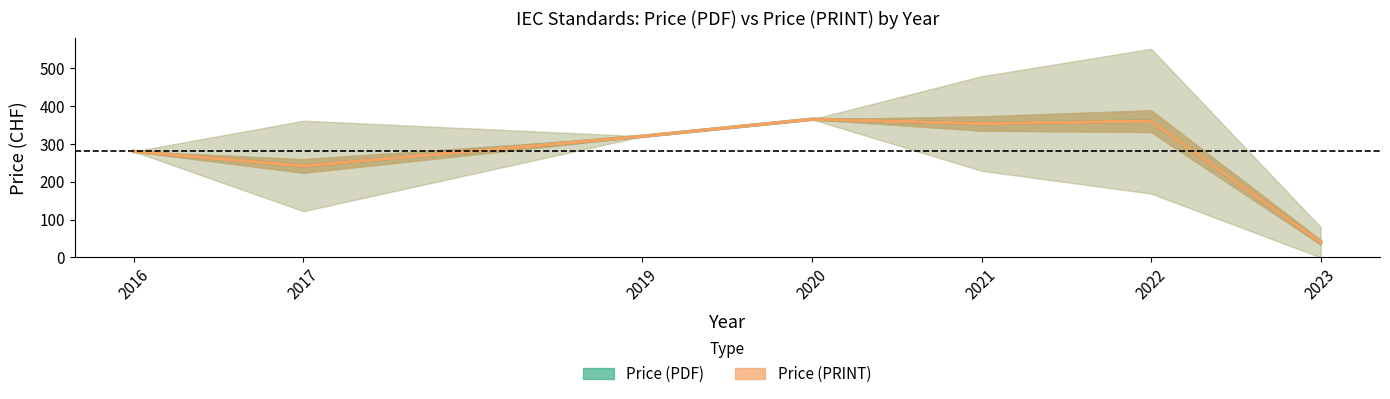

Does the chart display data point markers on the line(s)?

No